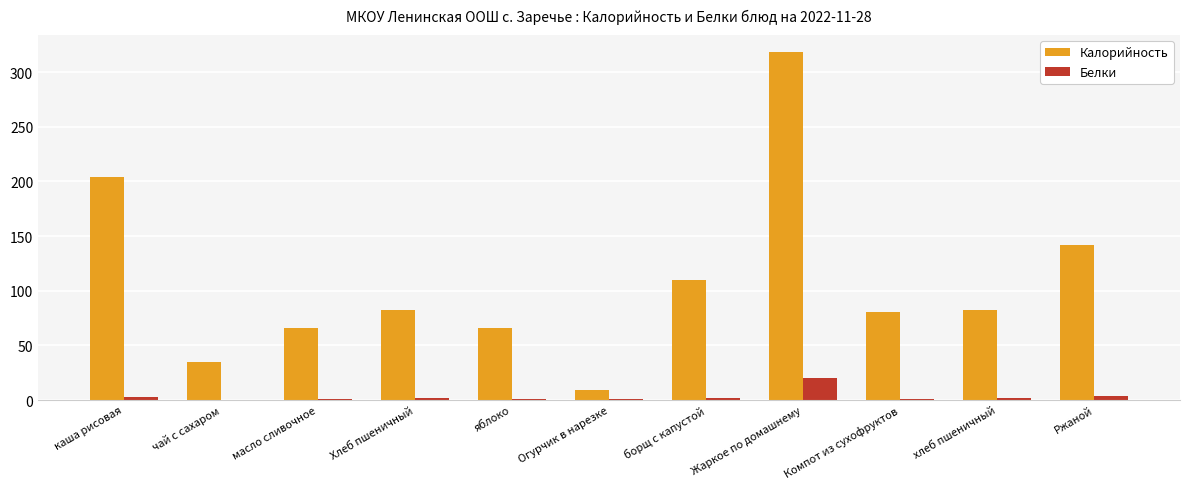

Read the Калорийность value at чай с сахаром, to the nearest 50.

50